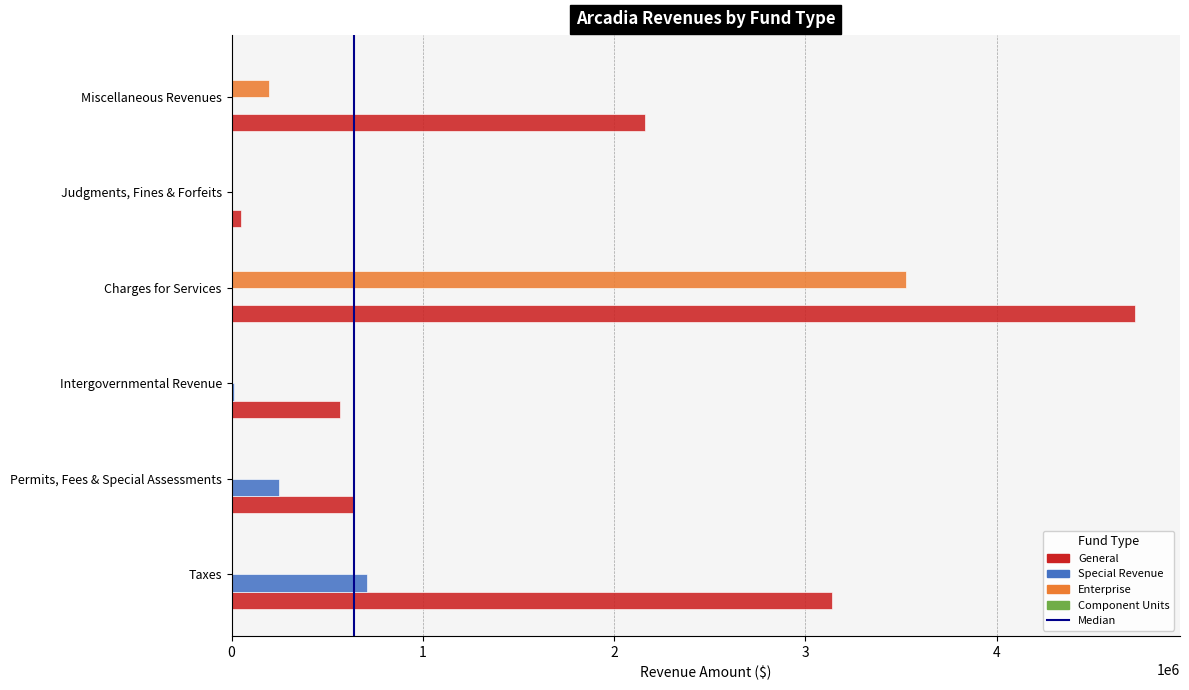

What is the sum of all General values?

11275614